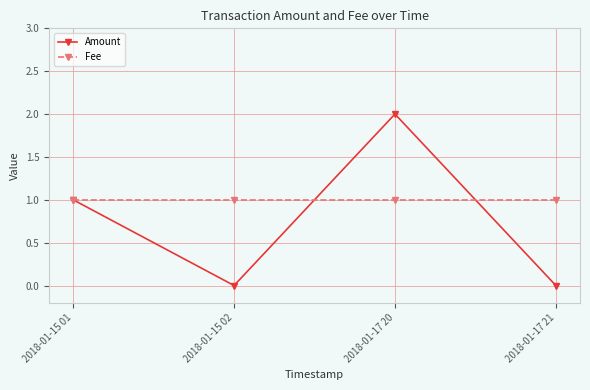

Which series has the largest total across all categories?

Fee